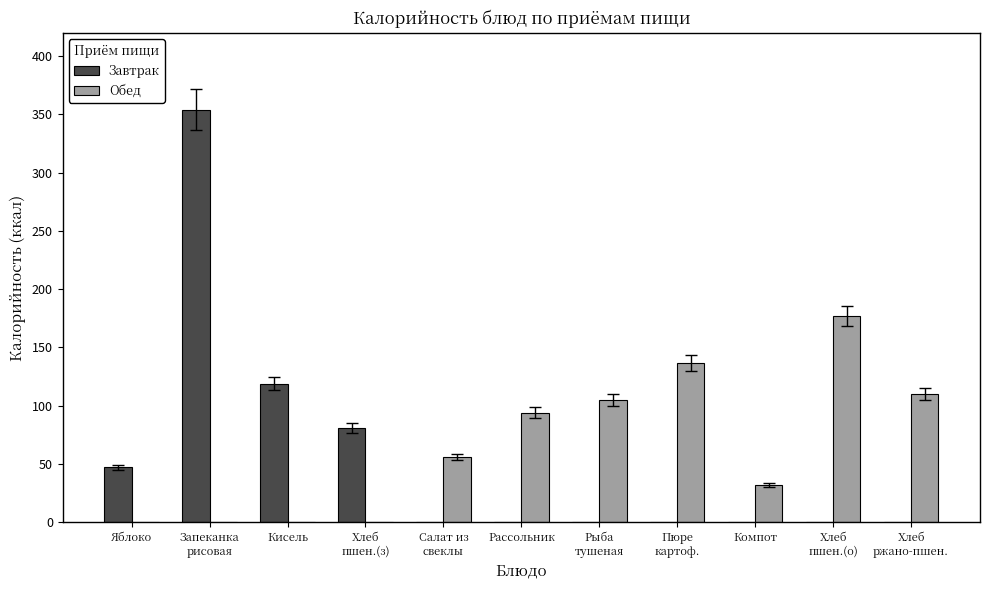

Is it true that Завтрак equals 0 at Компот?

True